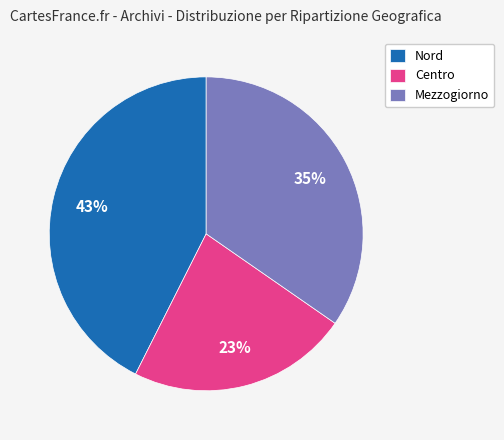

To the nearest percent, what is the average slice percentage?

33%